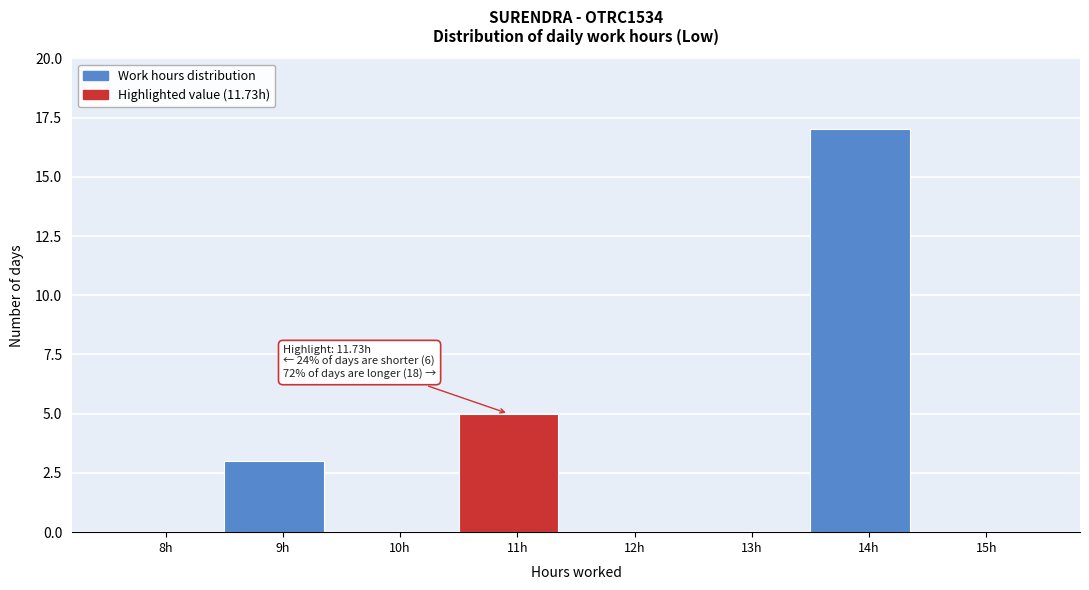

Reading left to right, transcribe all the data shown in this chart.

8h=0	9h=3	10h=0	11h=5	12h=0	13h=0	14h=17	15h=0